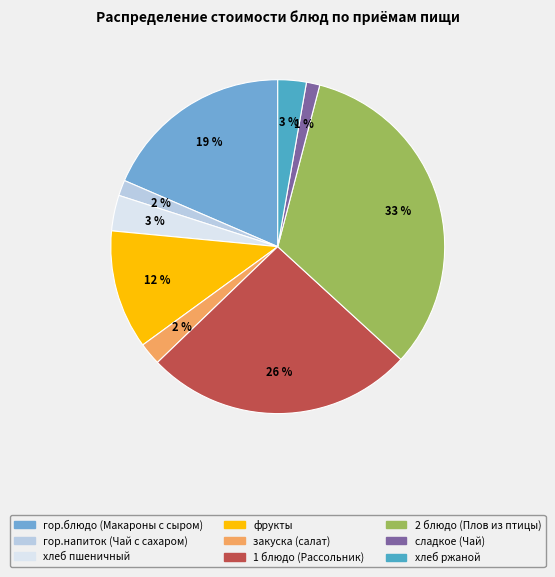

Between фрукты and 2 блюдо (Плов из птицы), which is larger?

2 блюдо (Плов из птицы)